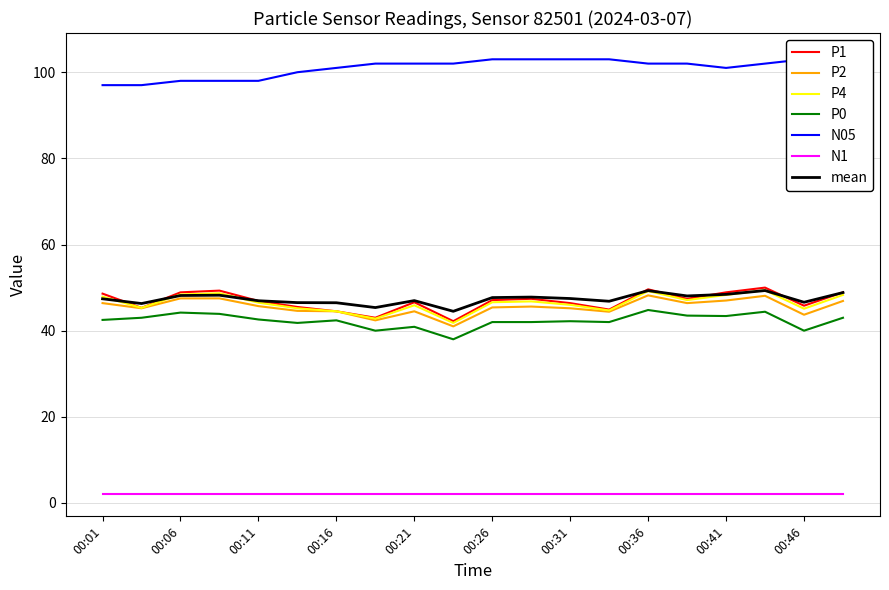

At which category is the sum across all series the highest?

00:43